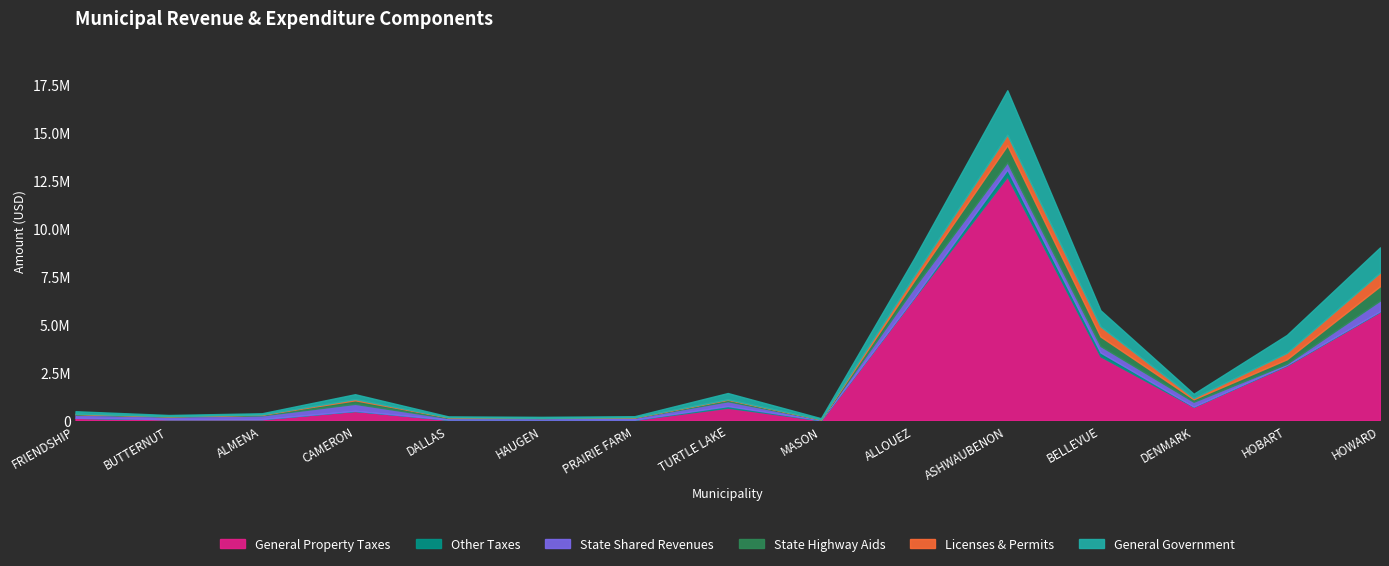

How many data points in Licenses & Permits are above 21211?

7